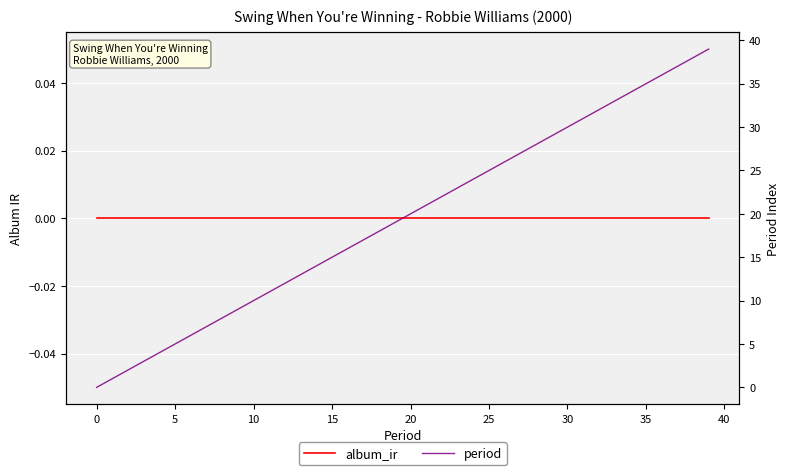

True or false: album_ir has more than 0 points higher than both neighbors.

False